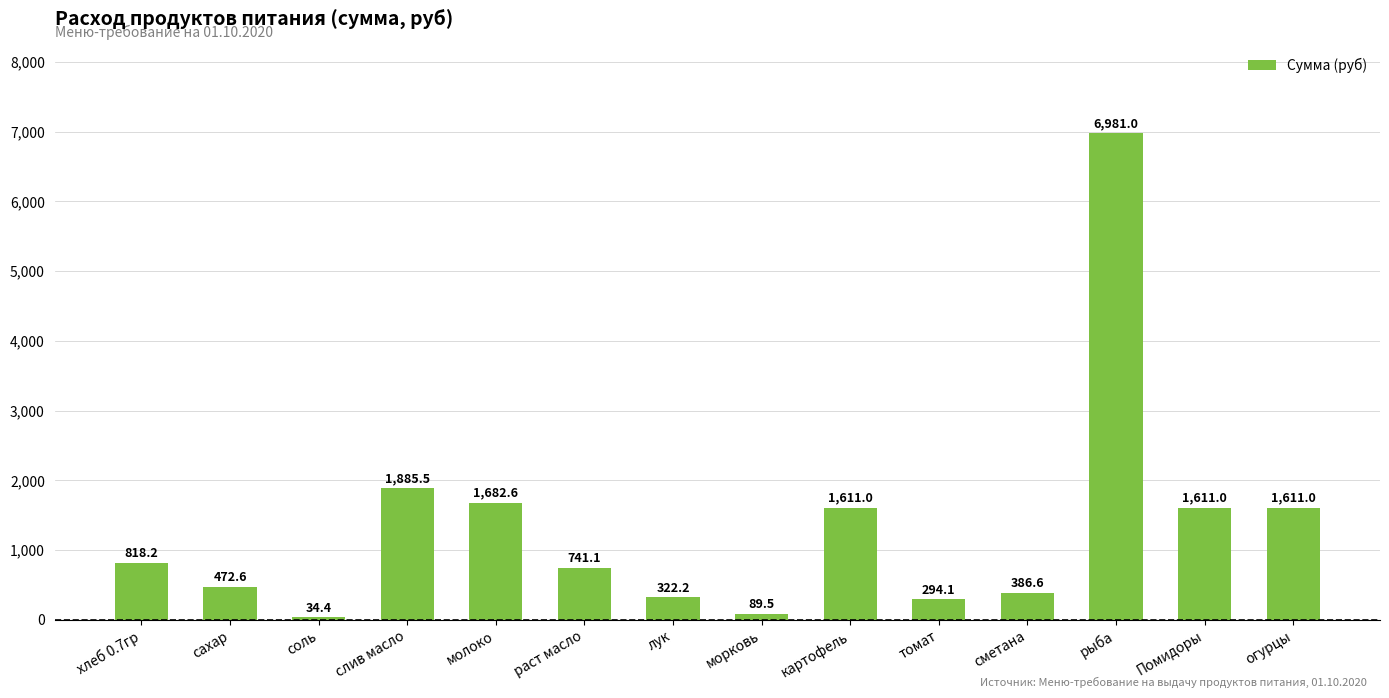

What is the difference between the maximum and second lowest values?

6891.5